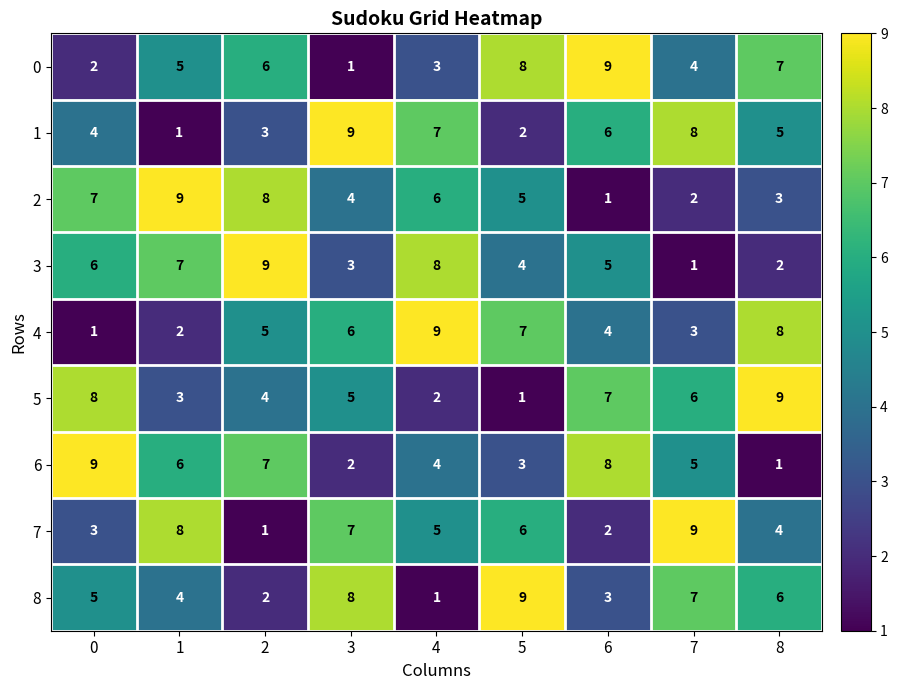

True or false: 0 has a value of 8 at 5.

True